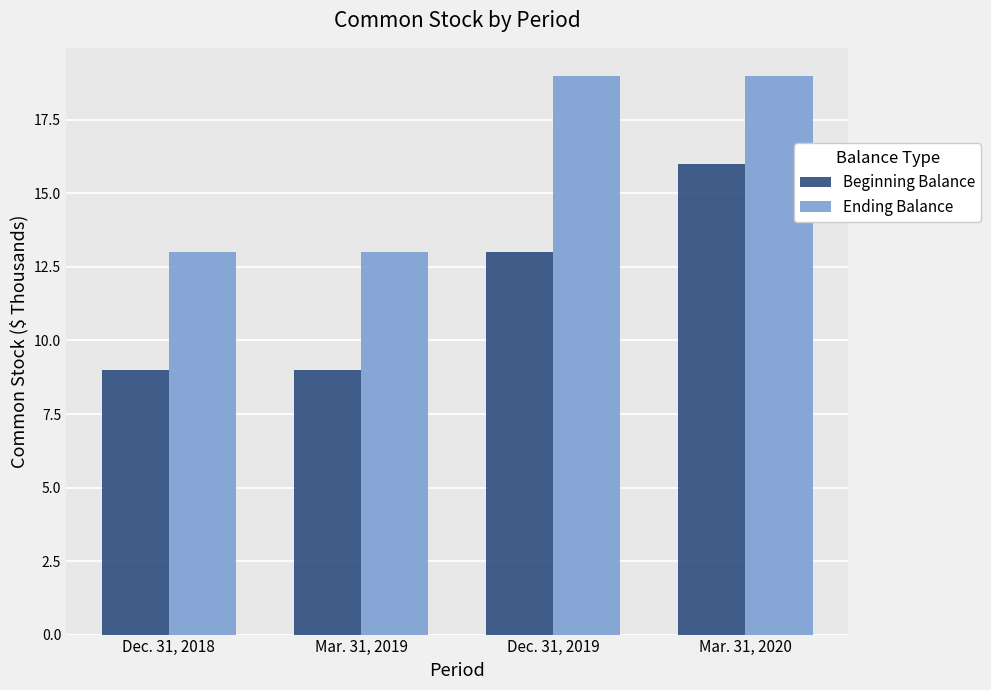

What is the difference between the maximum and second lowest values in the Beginning Balance series?

7